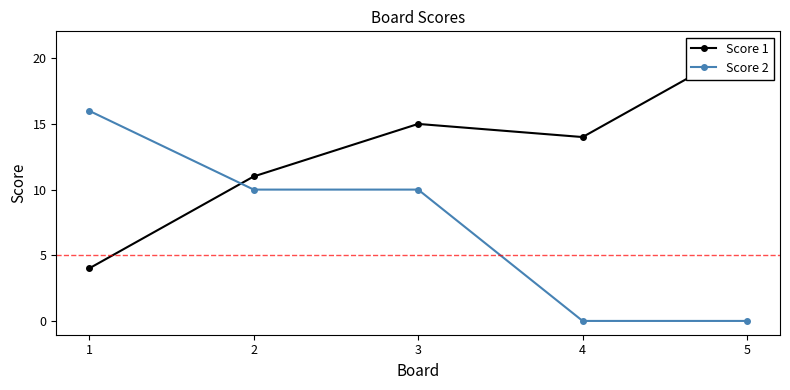

What is the average value of the Score 2 series?

7